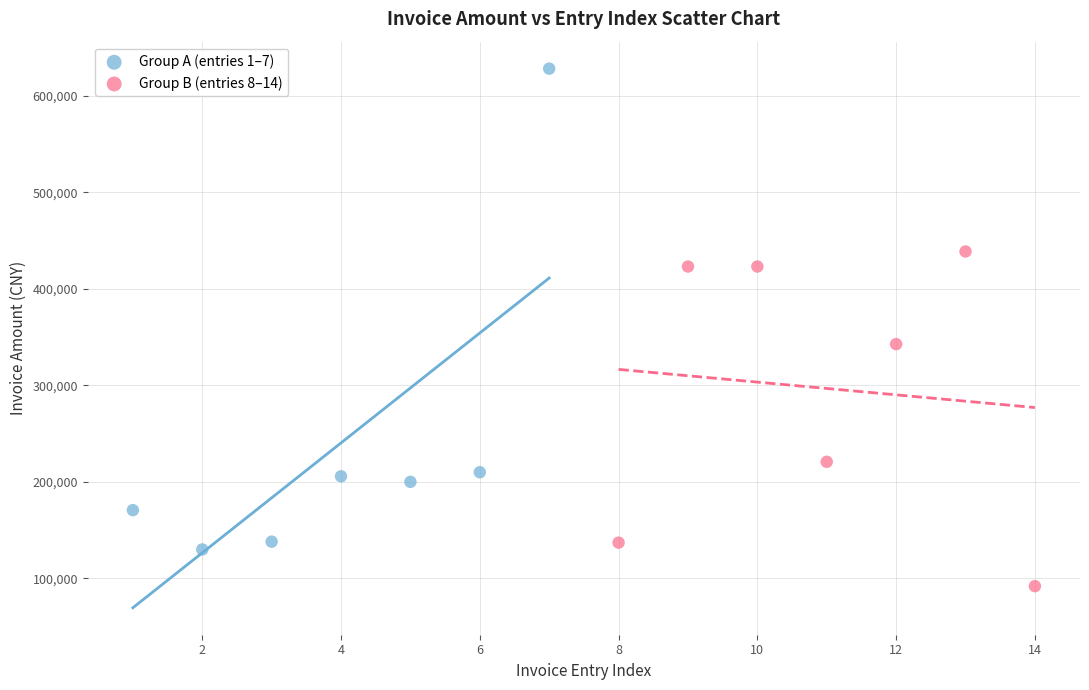

Which series contains the highest Y value?

Group A (entries 1–7)